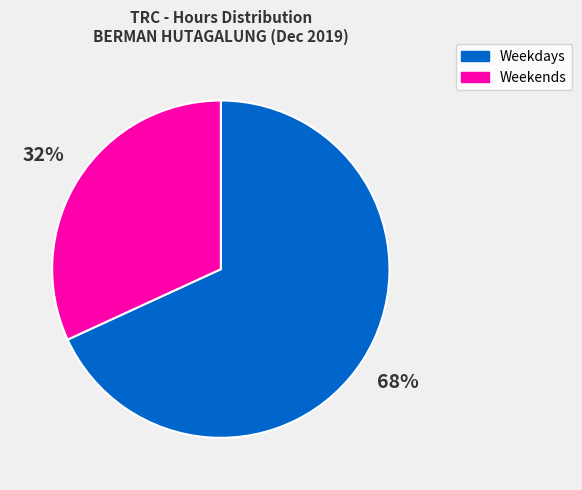

Does any single category account for the majority?

Yes